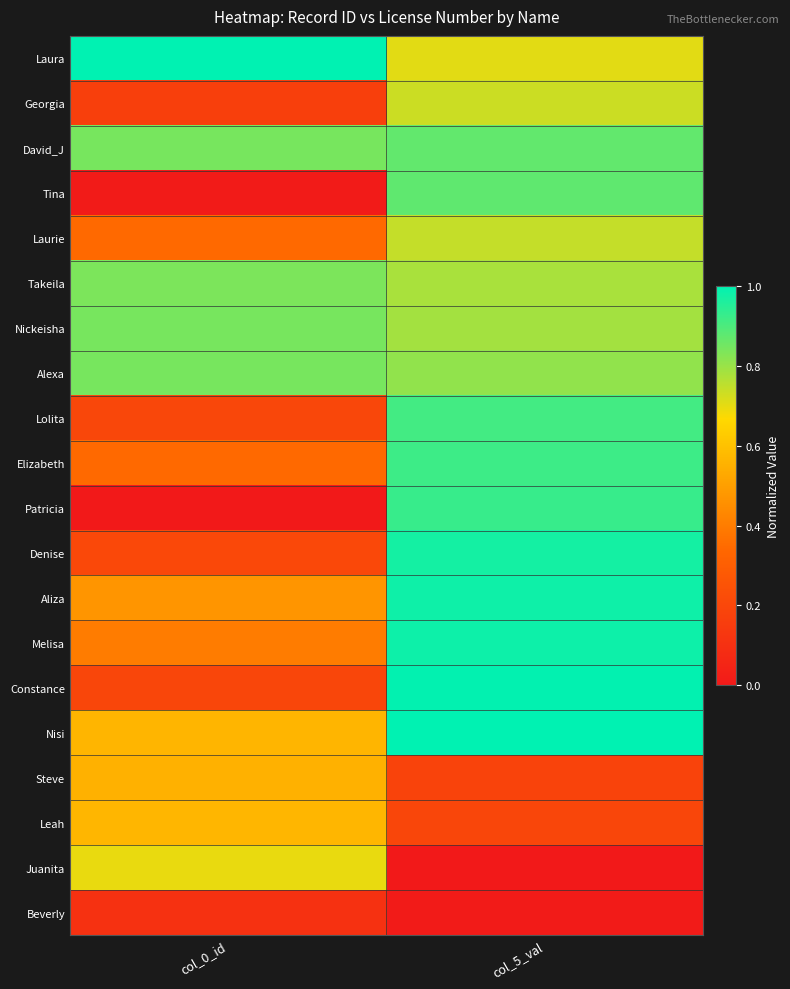

Which has a higher value, col_0_id or col_5_val?

col_0_id